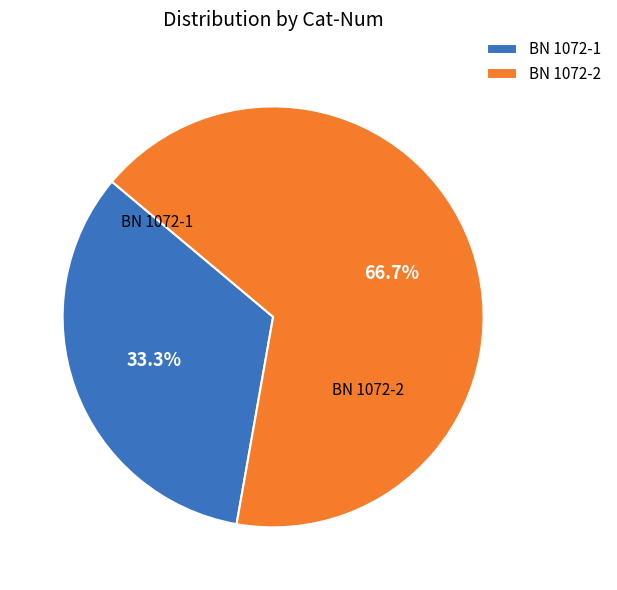

How many segments does this pie chart have?

2